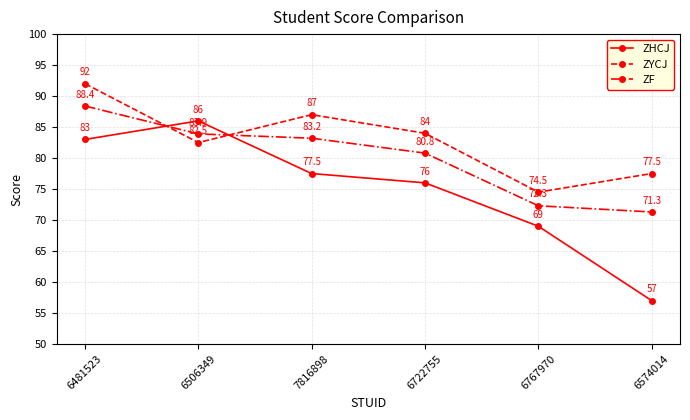

What is the sum of the ZF values at 7816898 and 6767970?

155.5